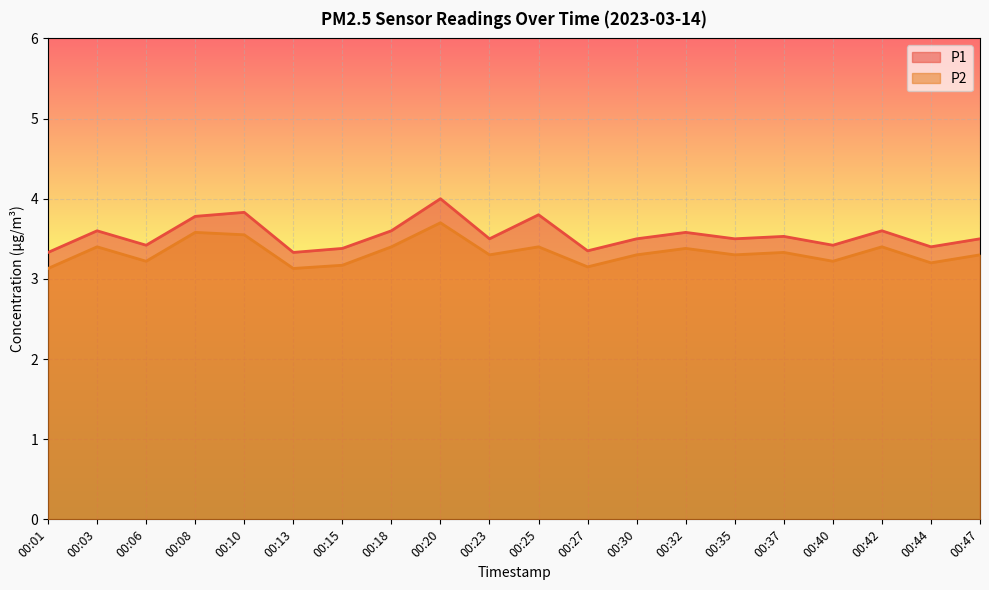

What is the value of the P2 point at the 14th from the left?

3.4